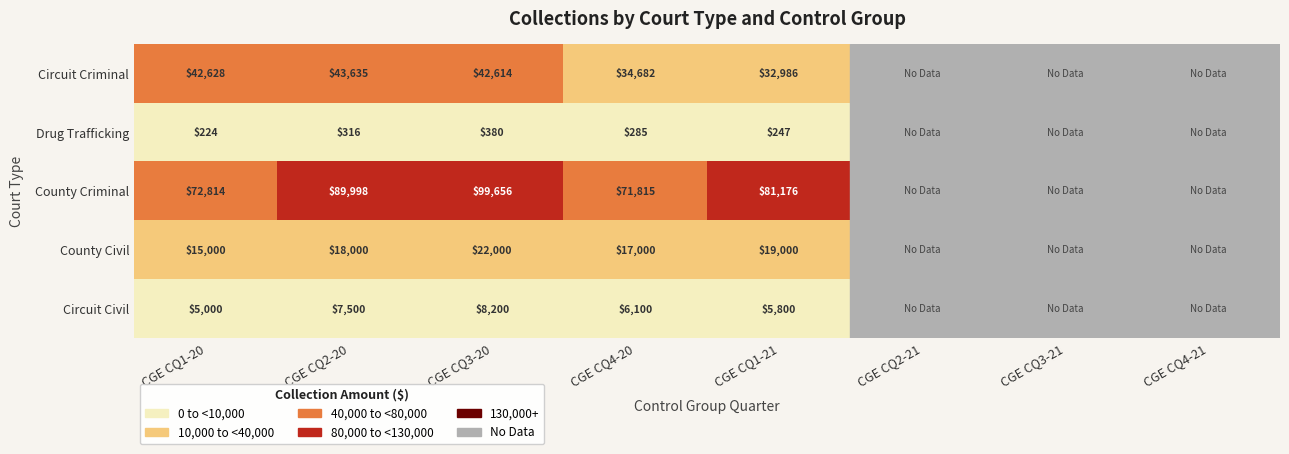

True or false: County Civil has a value of 19000.0 at CGE CQ1-21.

True